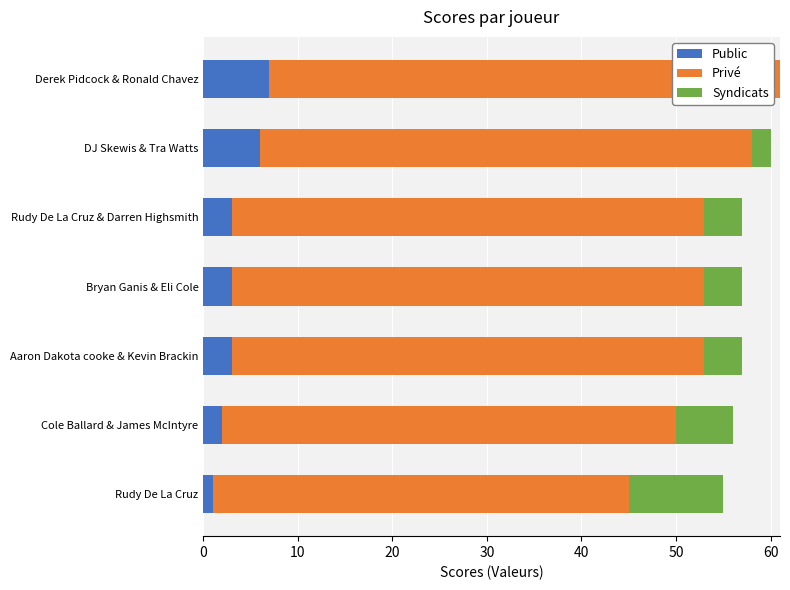

What is the total value across all series at Aaron Dakota cooke & Kevin Brackin?

57